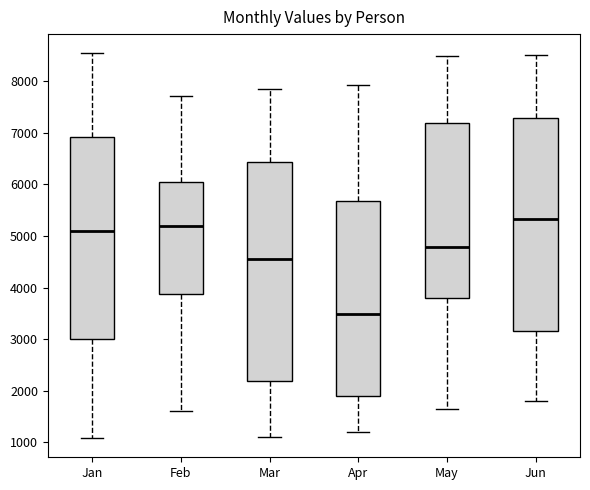

Reading left to right, read every box against the y-axis: the position of its median line, the range the box covers, and the ends of its whiskers. The values are not printed on the chart, so give them approximately, as read against the axis.

Jan: median 5100, box 3000 to 6900, whiskers 1100 to 8500
Feb: median 5200, box 3900 to 6000, whiskers 1600 to 7700
Mar: median 4500, box 2200 to 6400, whiskers 1100 to 7900
Apr: median 3500, box 1900 to 5700, whiskers 1200 to 7900
May: median 4800, box 3800 to 7200, whiskers 1600 to 8500
Jun: median 5300, box 3200 to 7300, whiskers 1800 to 8500